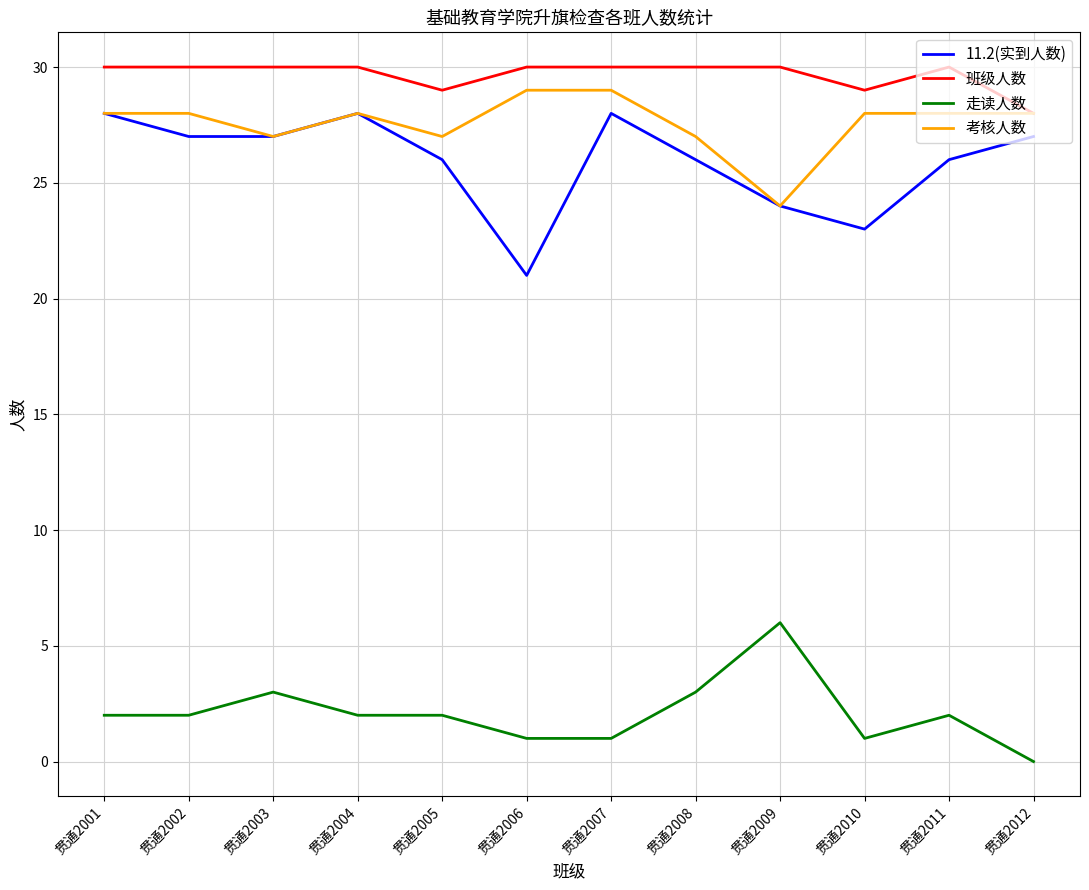

Is the value of 班级人数 at 贯通2009 greater than the value of 11.2(实到人数) at 贯通2003?

Yes